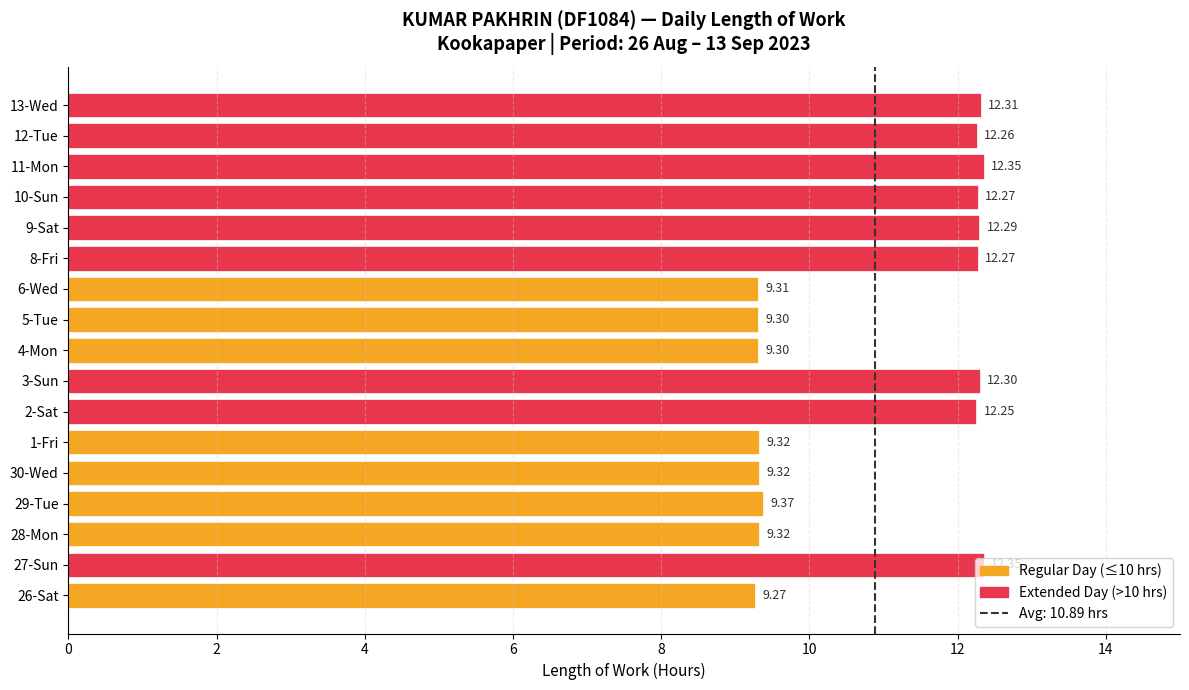

What is the average value?

10.9